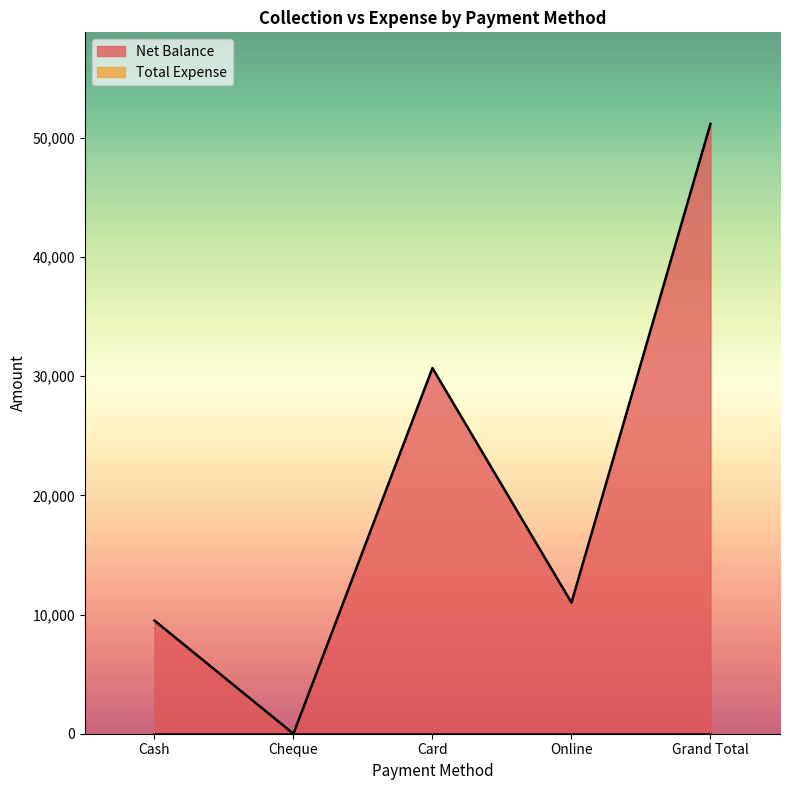

The value at Cheque is 27213. True or false?

False